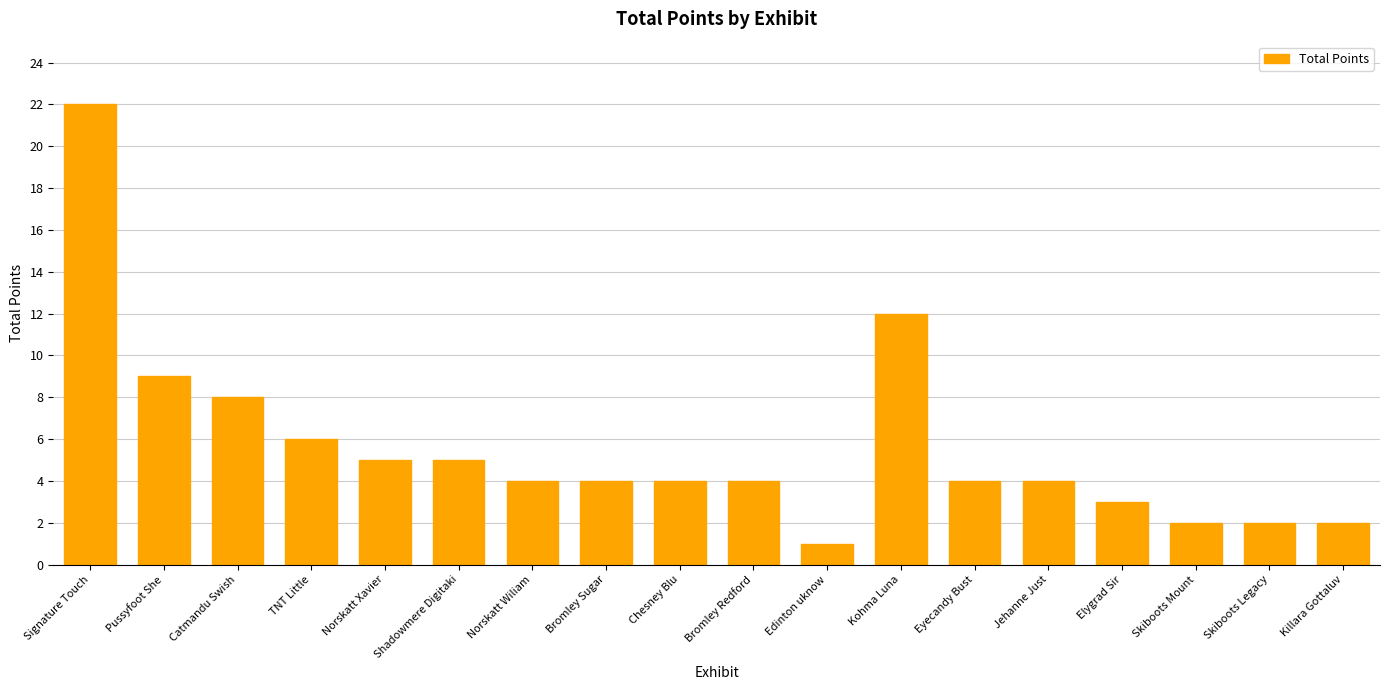

What is the change in value from Norskatt Xavier to Chesney Blu?

-1